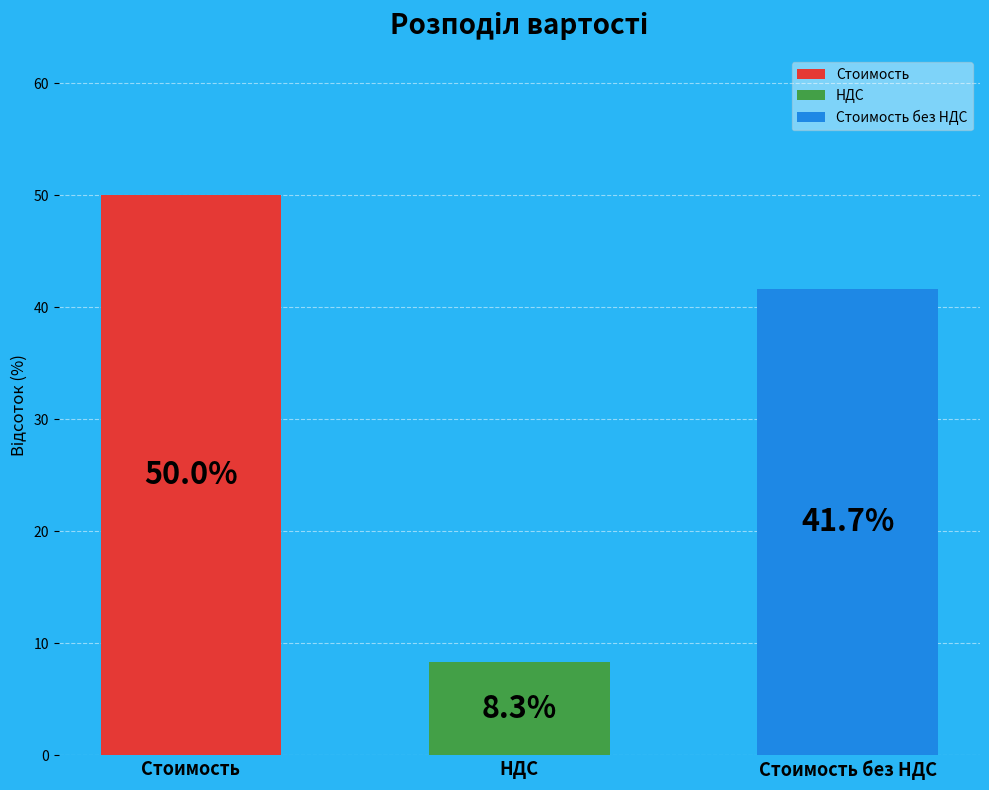

What percentage do НДС and Стоимость together represent?

58.3%